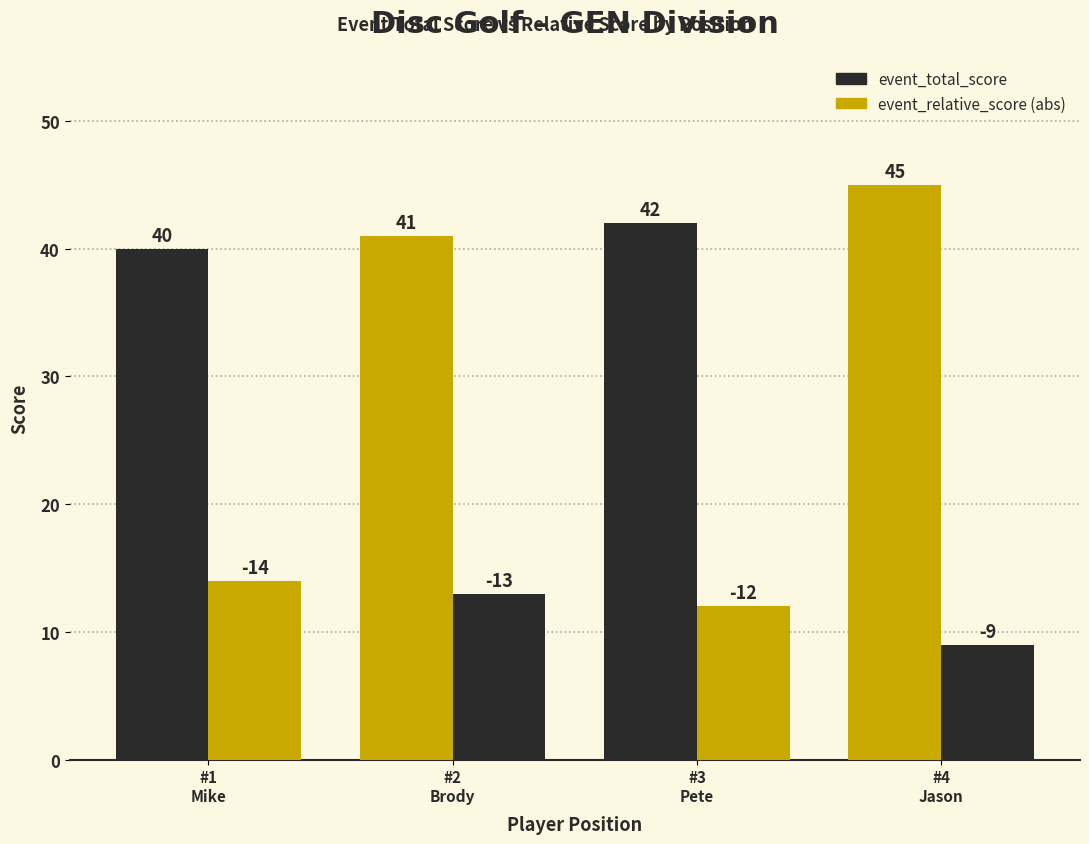

How many bars are there in total?

8